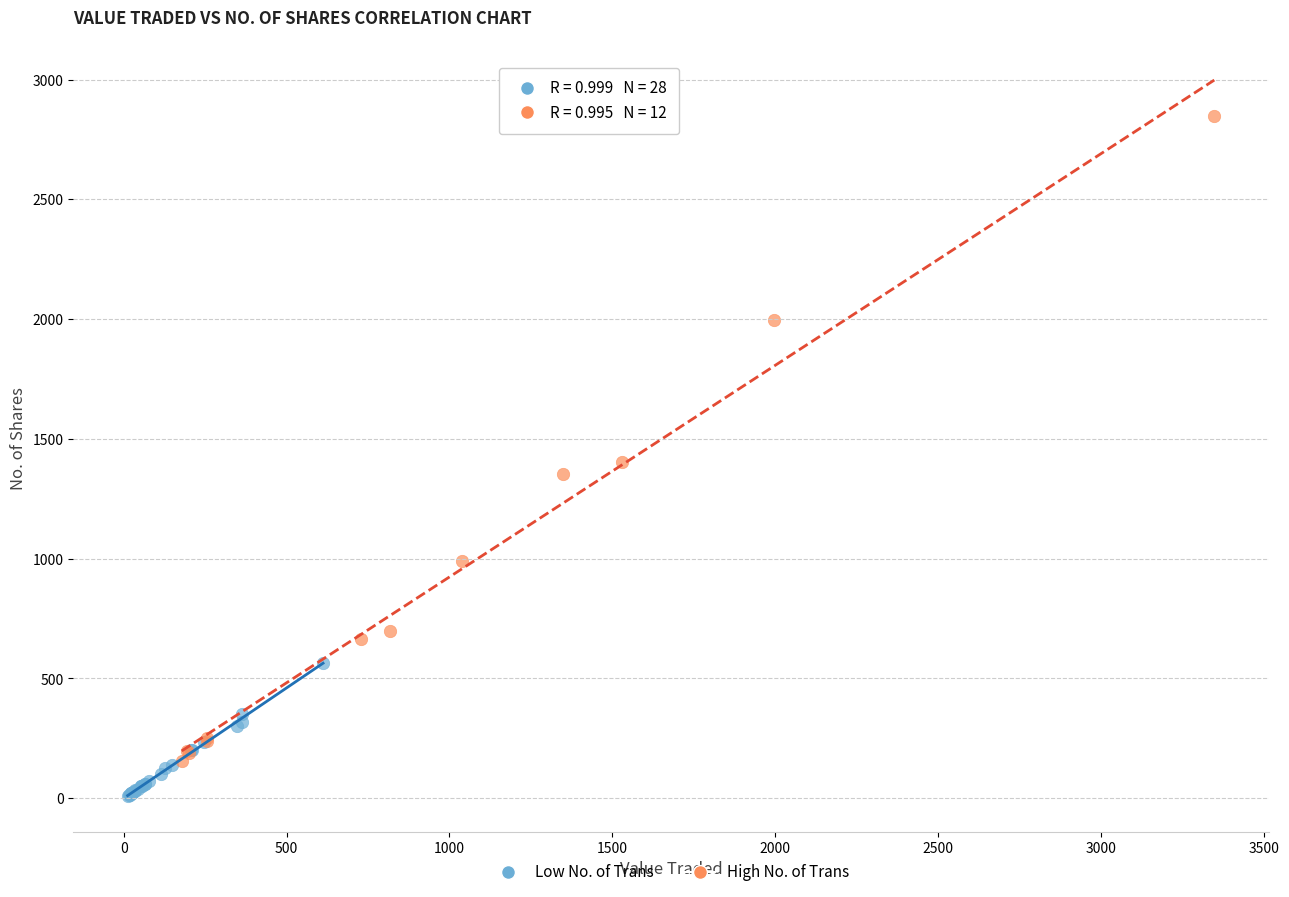

Which series contains the lowest Y value?

Low No. of Trans